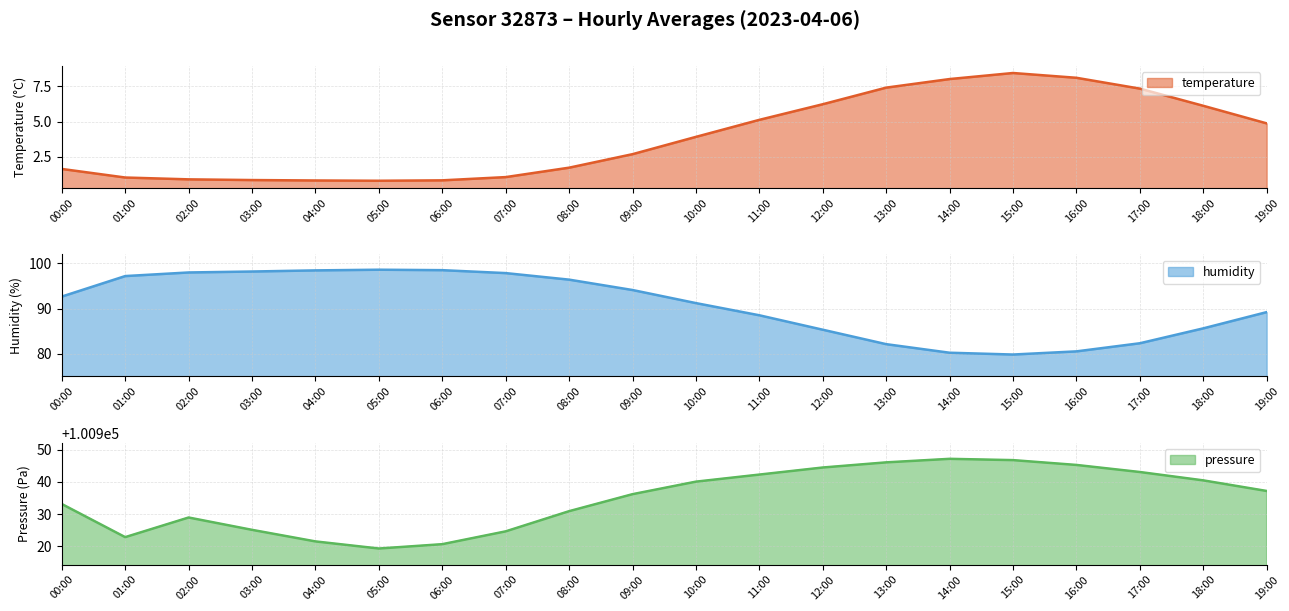

Which category has the highest value across all series?

14:00